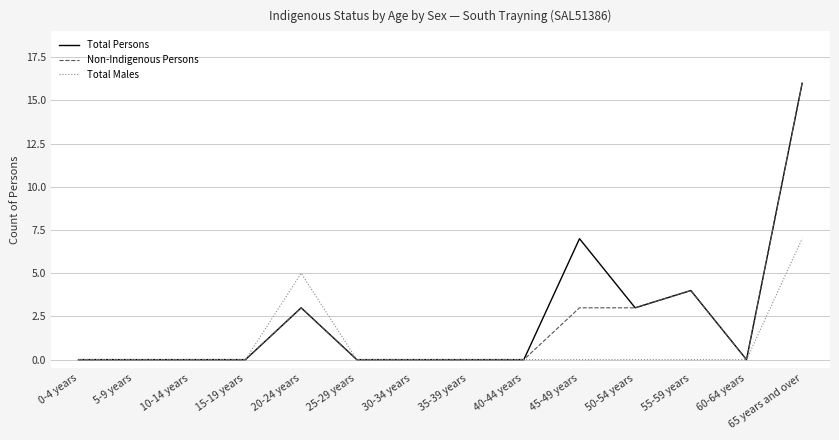

Which category has the highest value in the Total Males series?

65 years and over